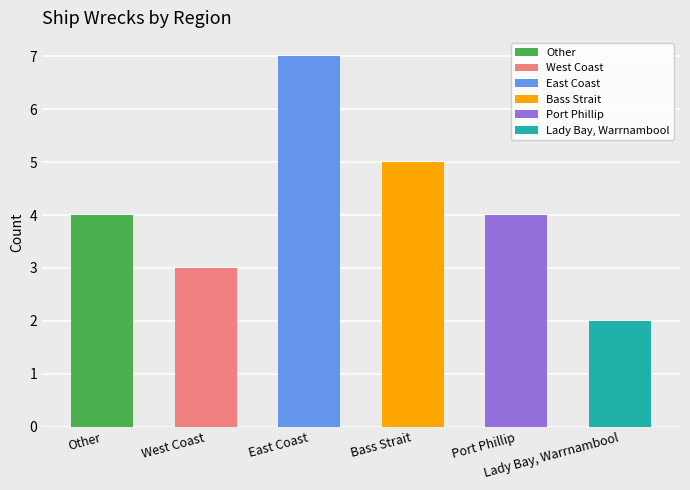

The value at West Coast is 3. True or false?

True